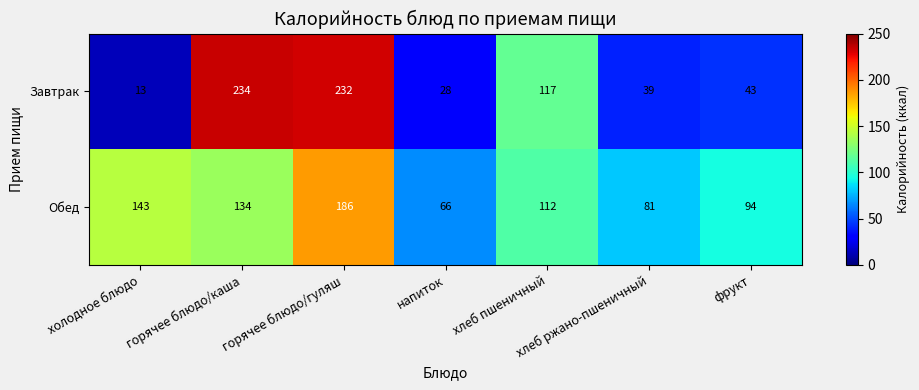

The Обед series shows 81 at хлеб ржано-пшеничный. True or false?

True